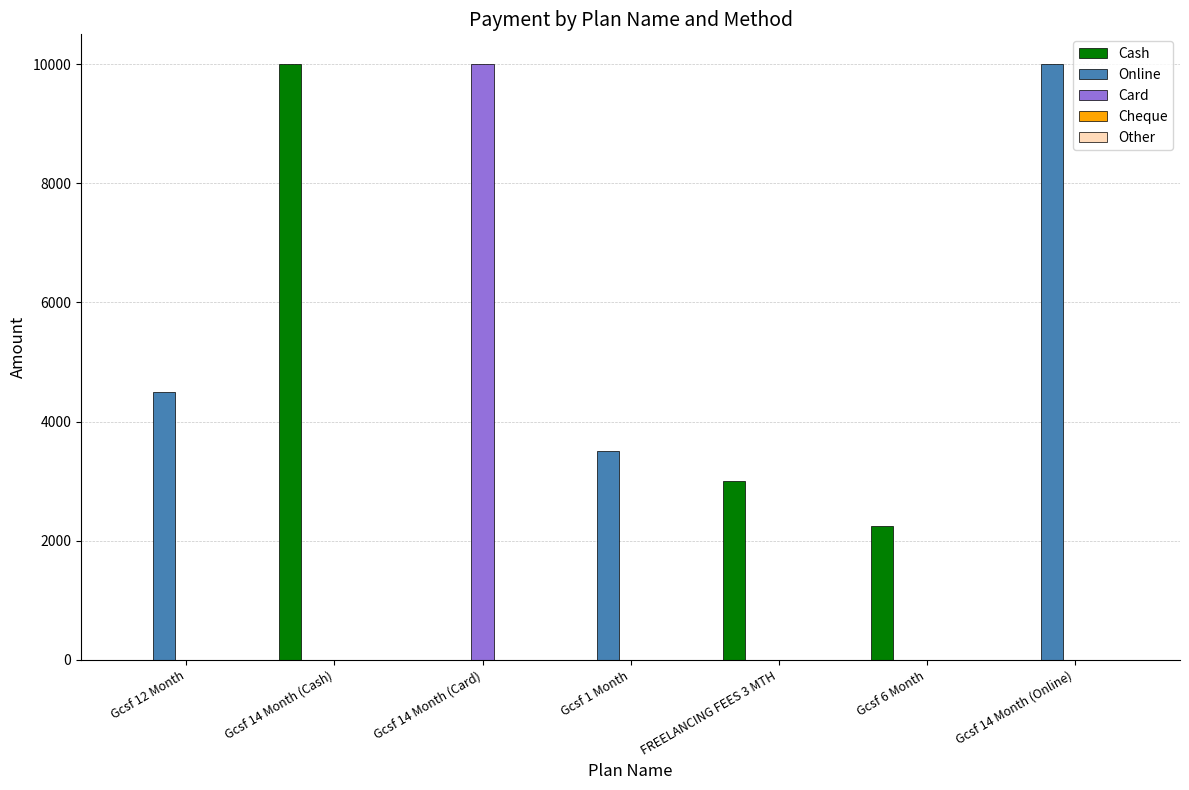

The value of Cash at Gcsf 1 Month is 0. True or false?

True